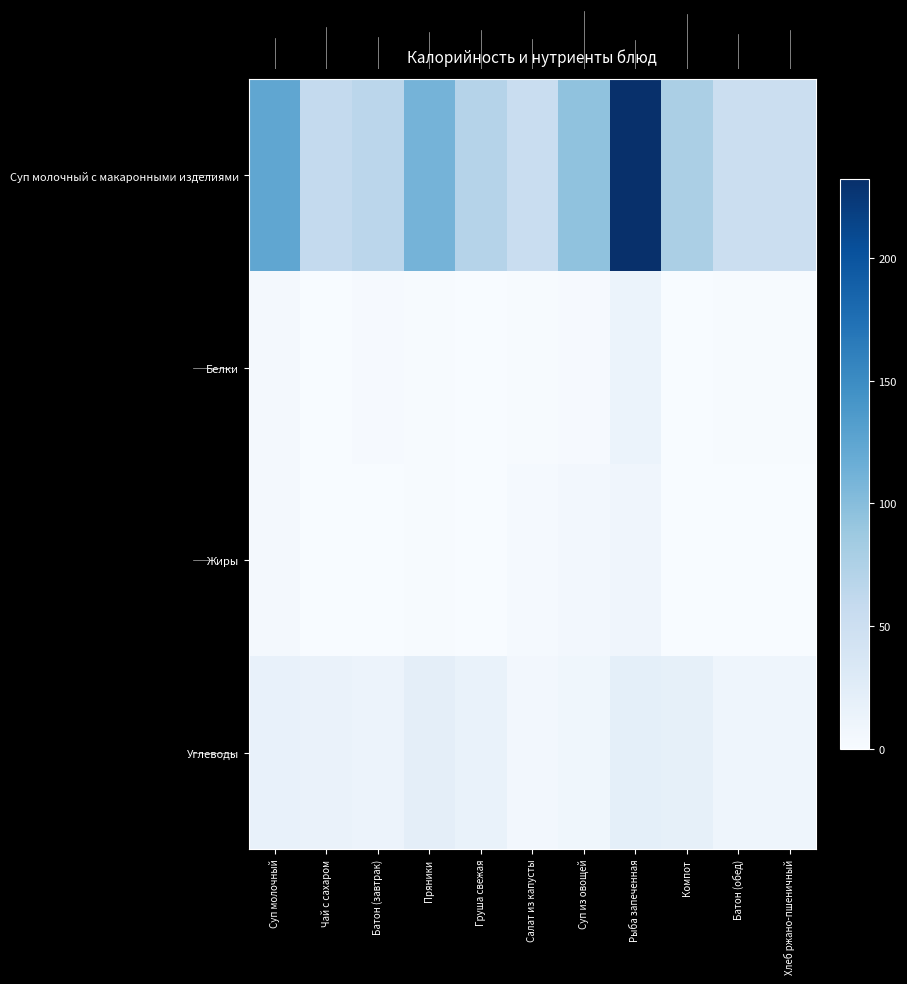

What is the total value across all series at Пряники?

135.5